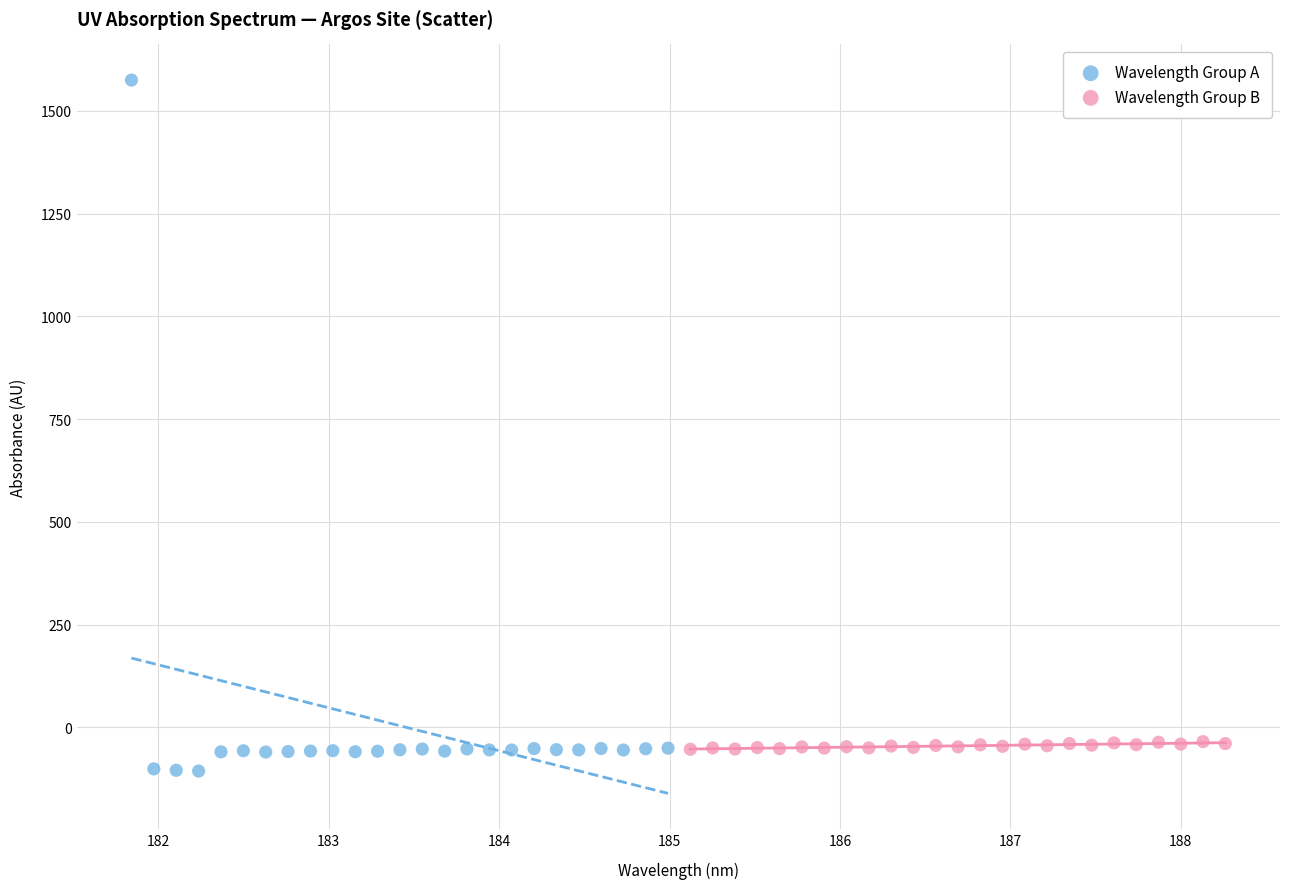

Which series has the largest Y range (max minus min)?

Wavelength Group A